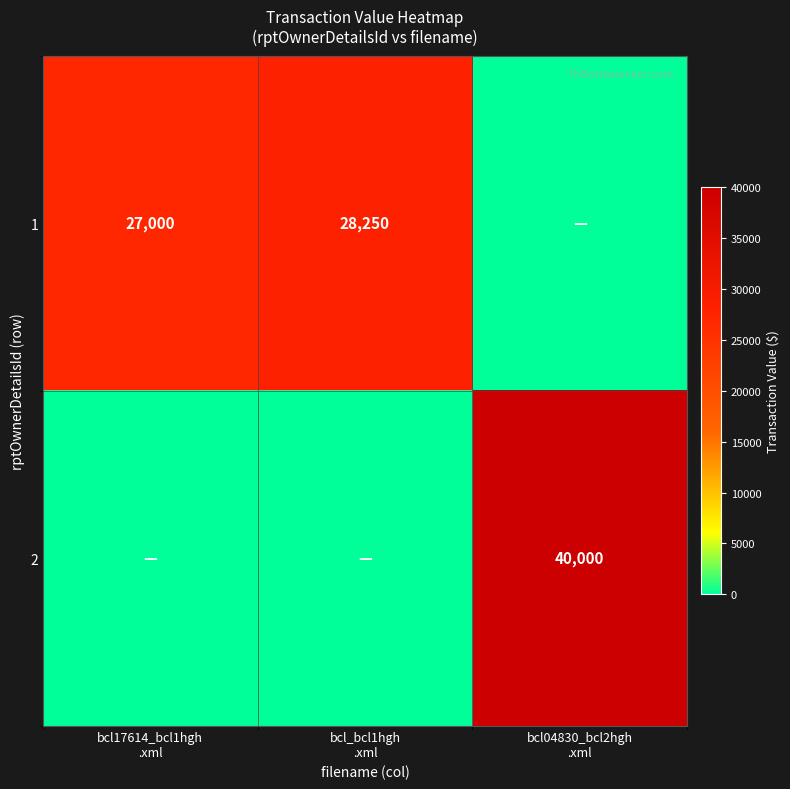

Count the number of categories in the chart.

3